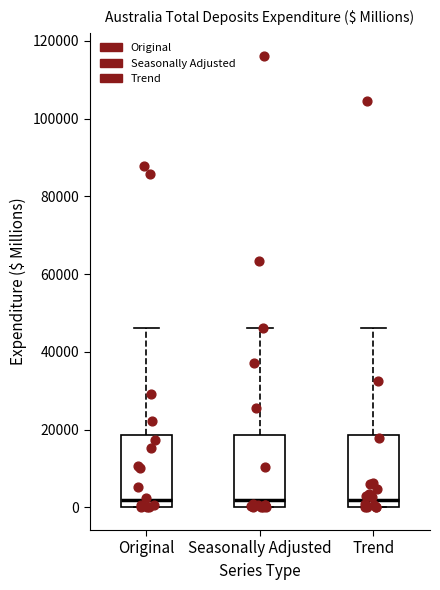

Reading left to right, read every box against the y-axis: the position of its median line, the range the box covers, and the ends of its whiskers. The values are not printed on the chart, so give them approximately, as read against the axis.

Original: median 2000, box 0 to 18000, whiskers 0 to 46000
Seasonally Adjusted: median 2000, box 0 to 18000, whiskers 0 to 46000
Trend: median 2000, box 0 to 18000, whiskers 0 to 46000